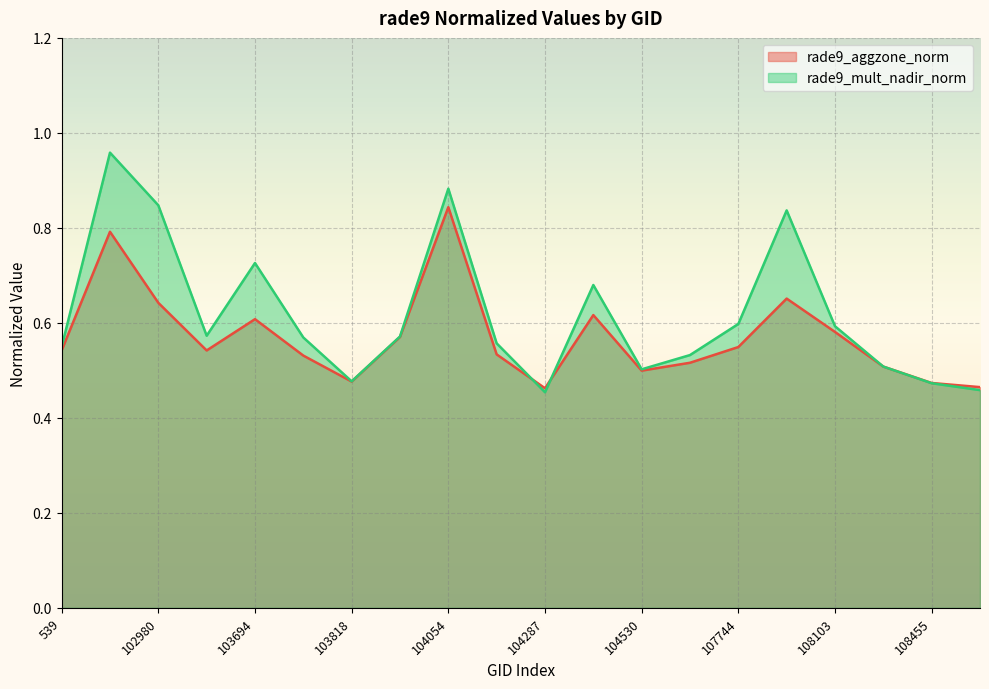

How many categories are shown in the chart?

20